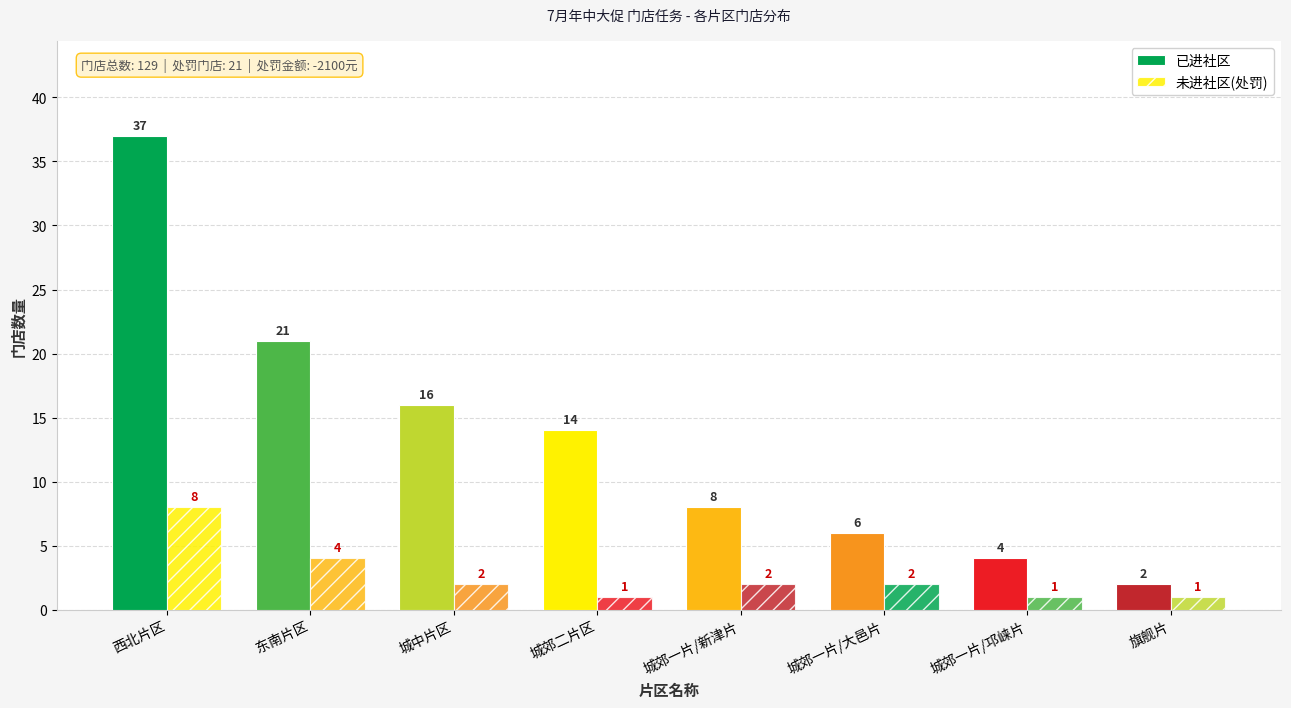

How many values in the 未进社区(处罚) series are below 2?

3